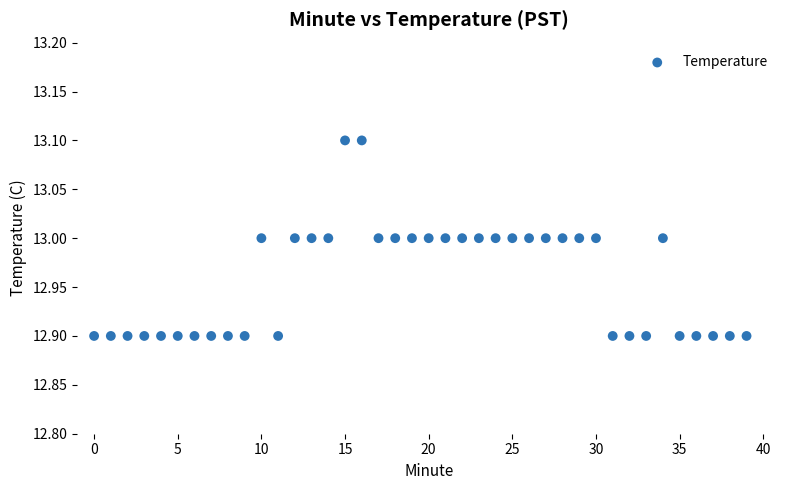

How many points are shown in the scatter plot?

40